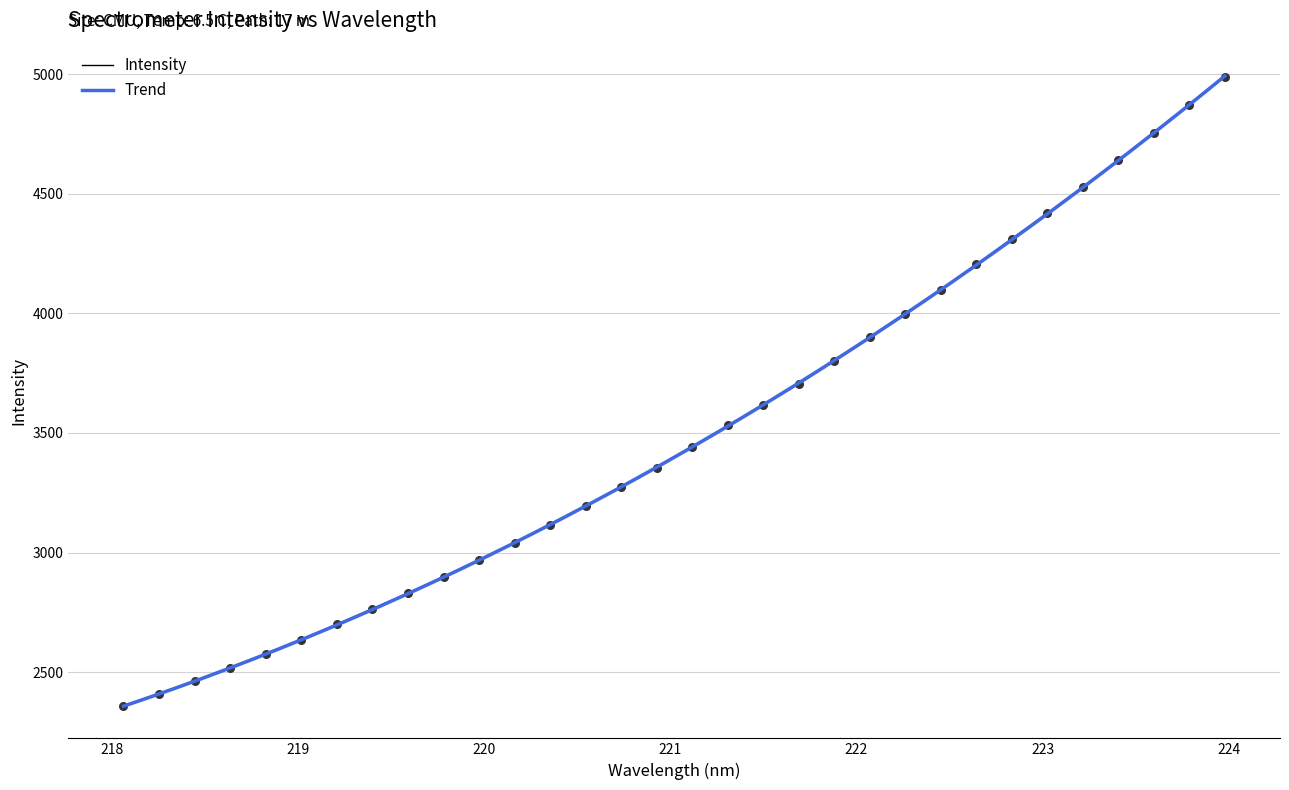

What is the maximum value for Intensity?

4989.9